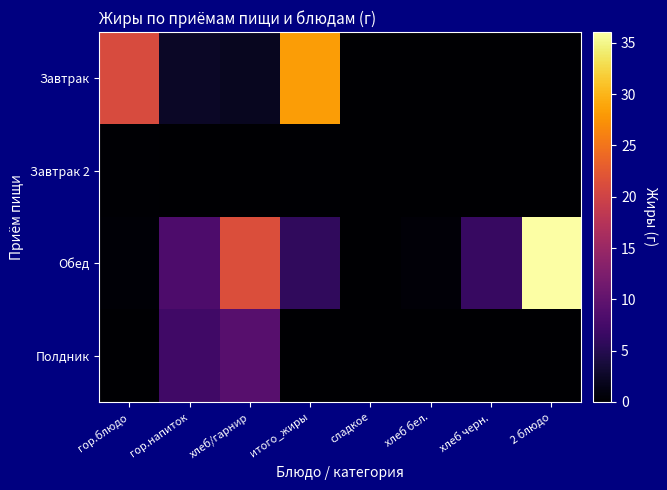

Which series changed the most between гор.блюдо and 2 блюдо?

Обед